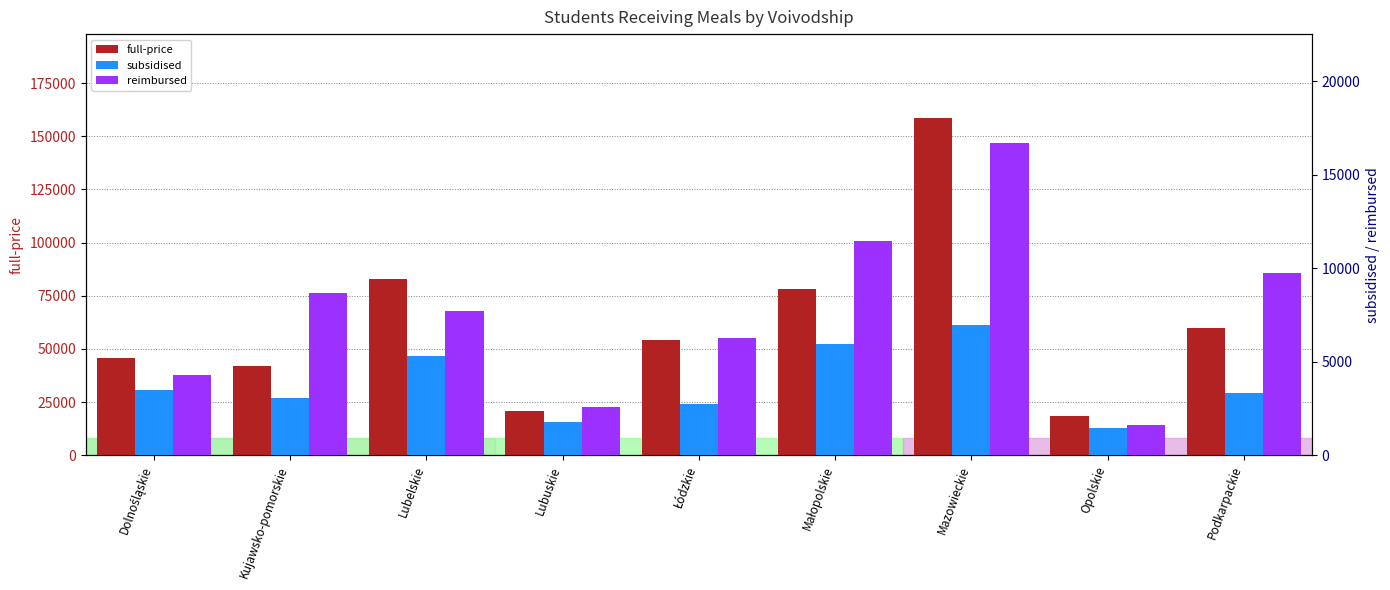

True or false: subsidised has a value of 6968 at Mazowieckie.

True